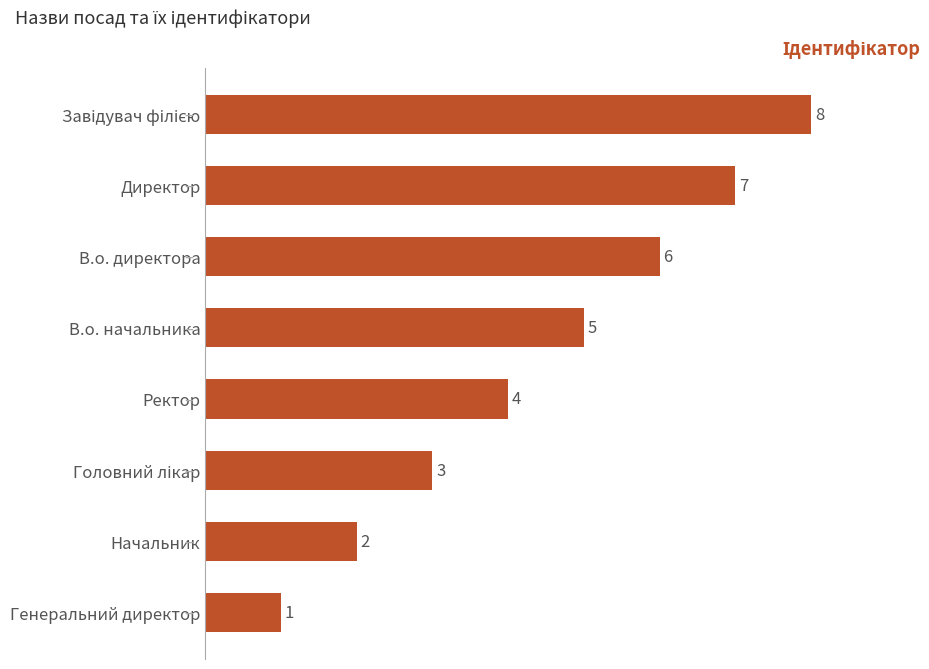

How many bars are there in total?

8